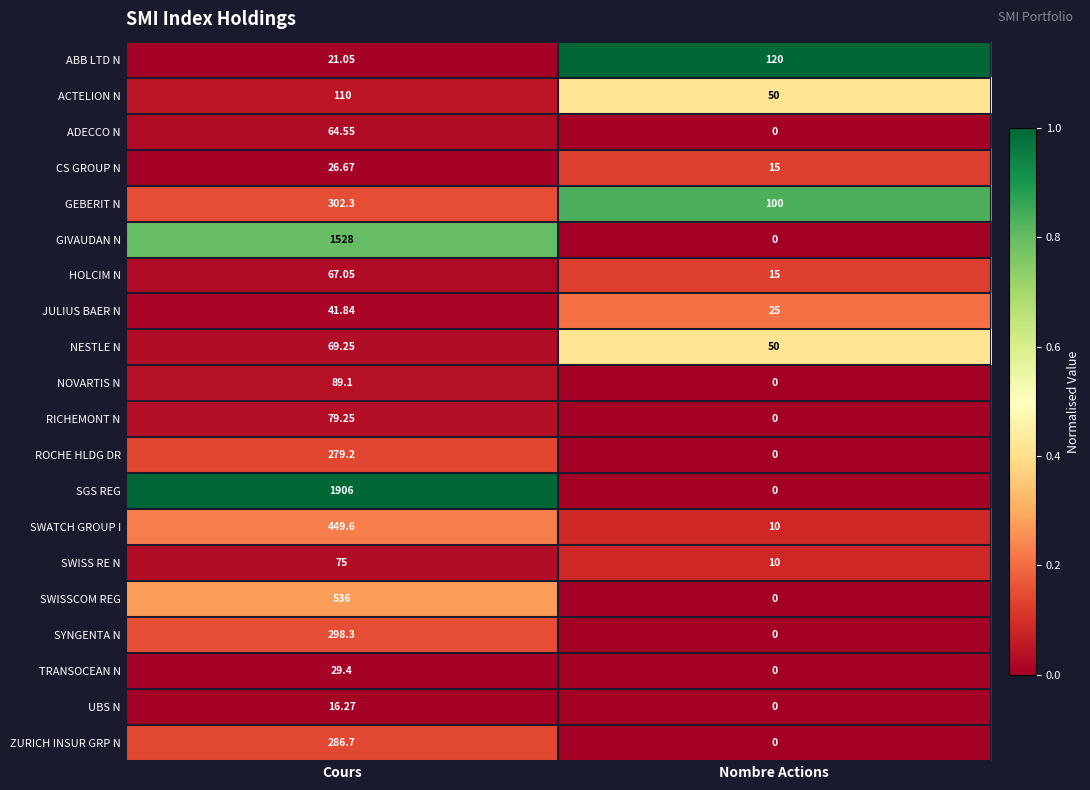

Rank the series by their maximum value, from lowest to highest.

UBS N, CS GROUP N, TRANSOCEAN N, JULIUS BAER N, ADECCO N, HOLCIM N, NESTLE N, SWISS RE N, RICHEMONT N, NOVARTIS N, ACTELION N, ABB LTD N, ROCHE HLDG DR, ZURICH INSUR GRP N, SYNGENTA N, GEBERIT N, SWATCH GROUP I, SWISSCOM REG, GIVAUDAN N, SGS REG